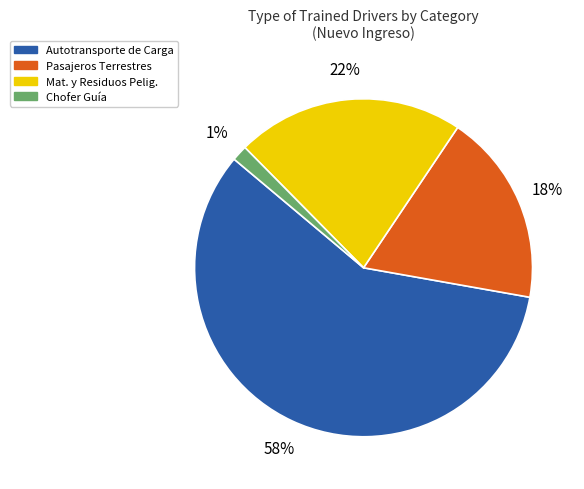

To the nearest percent, what is the combined percentage of Mat. y Residuos Pelig. and Chofer Guía?

23%